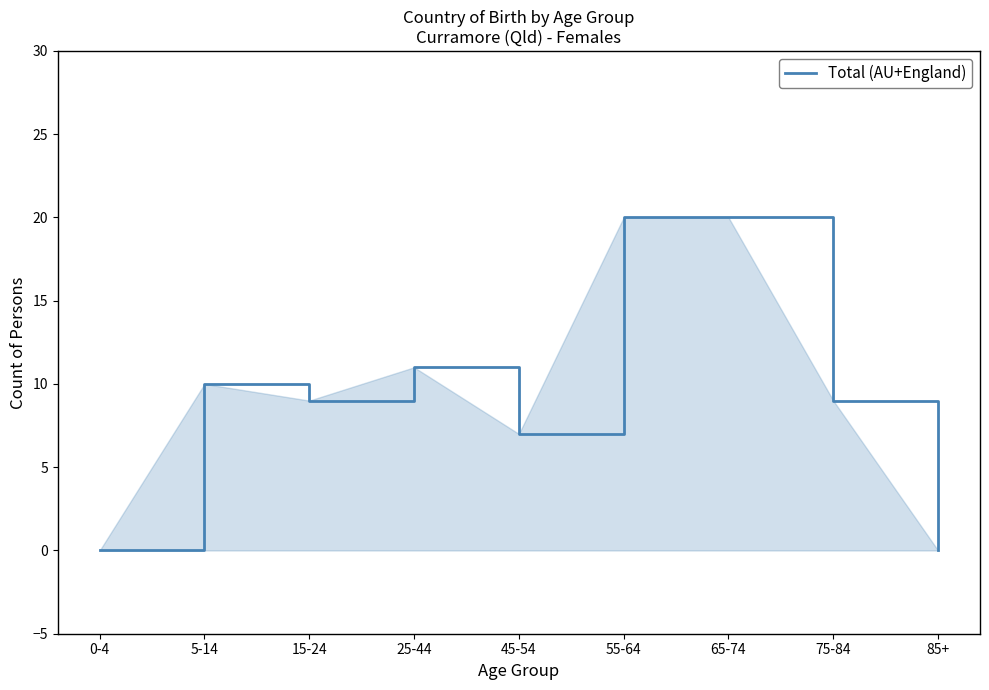

What position from the left is 45-54?

5